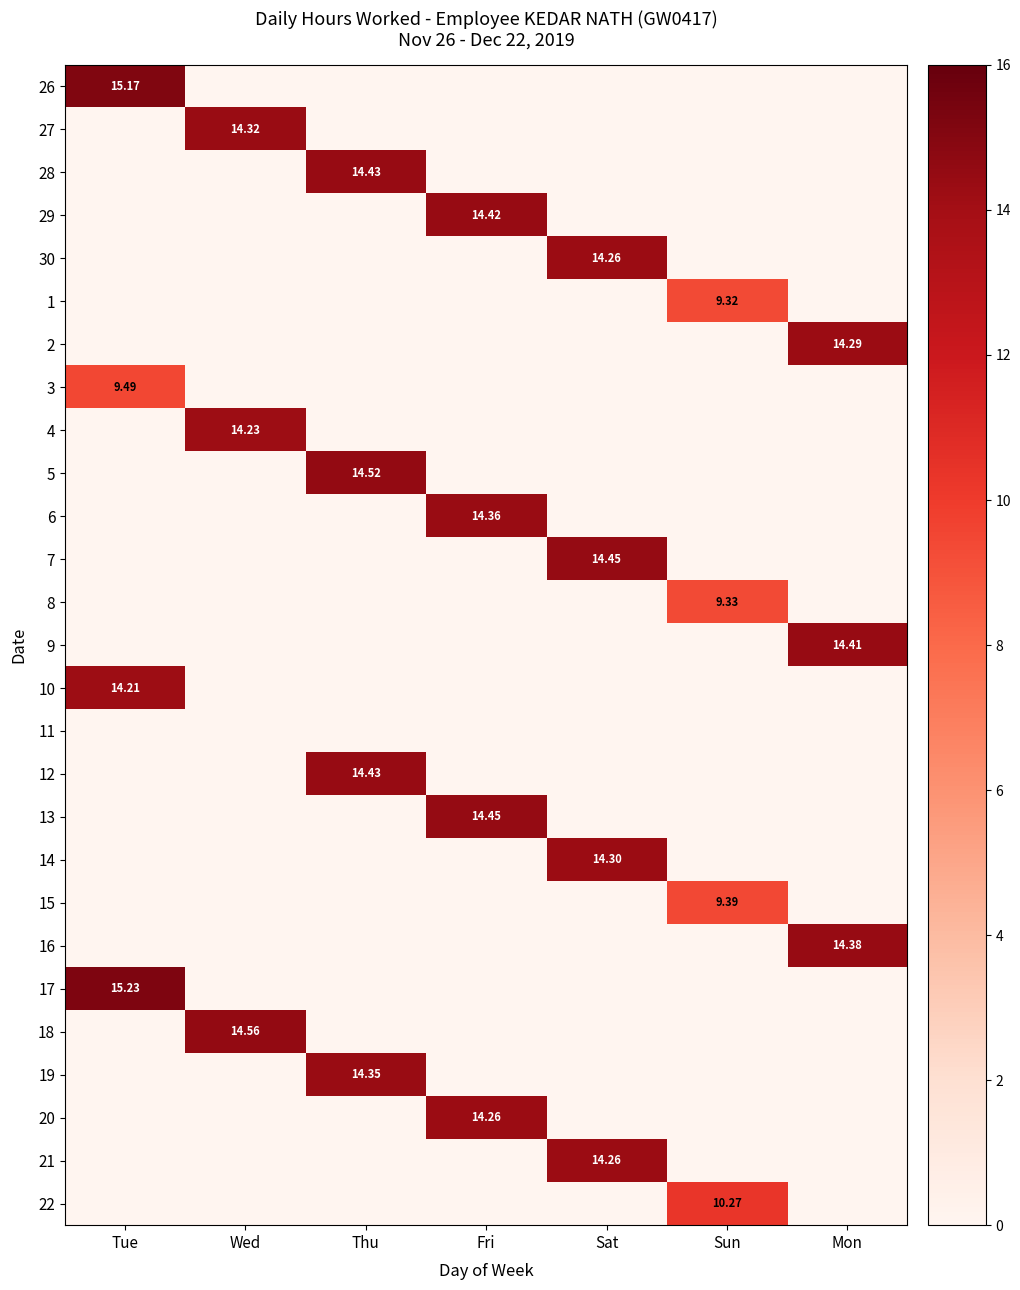

Which category has the lowest value in the 5 series?

Tue